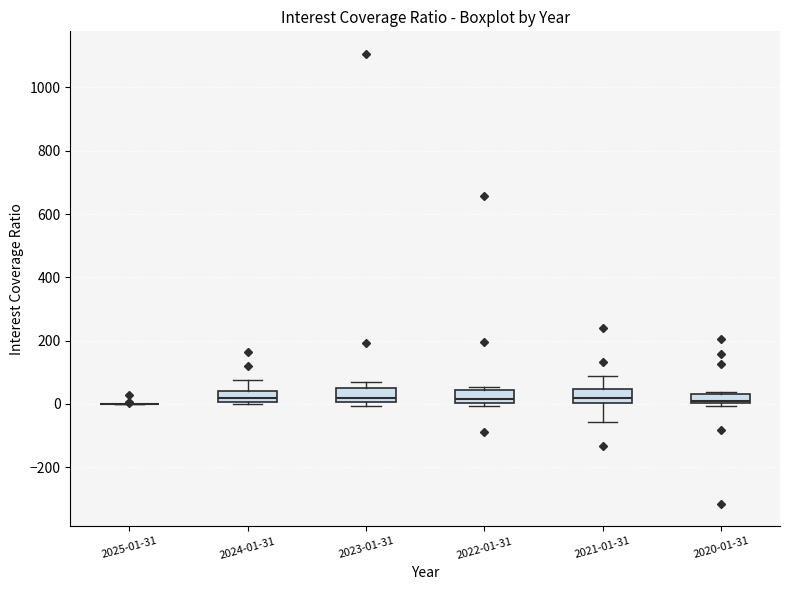

Where does the lower whisker of the box for 2021-01-31 end on the y-axis? The values are not printed on the chart, so give them approximately, as read against the axis.

-60